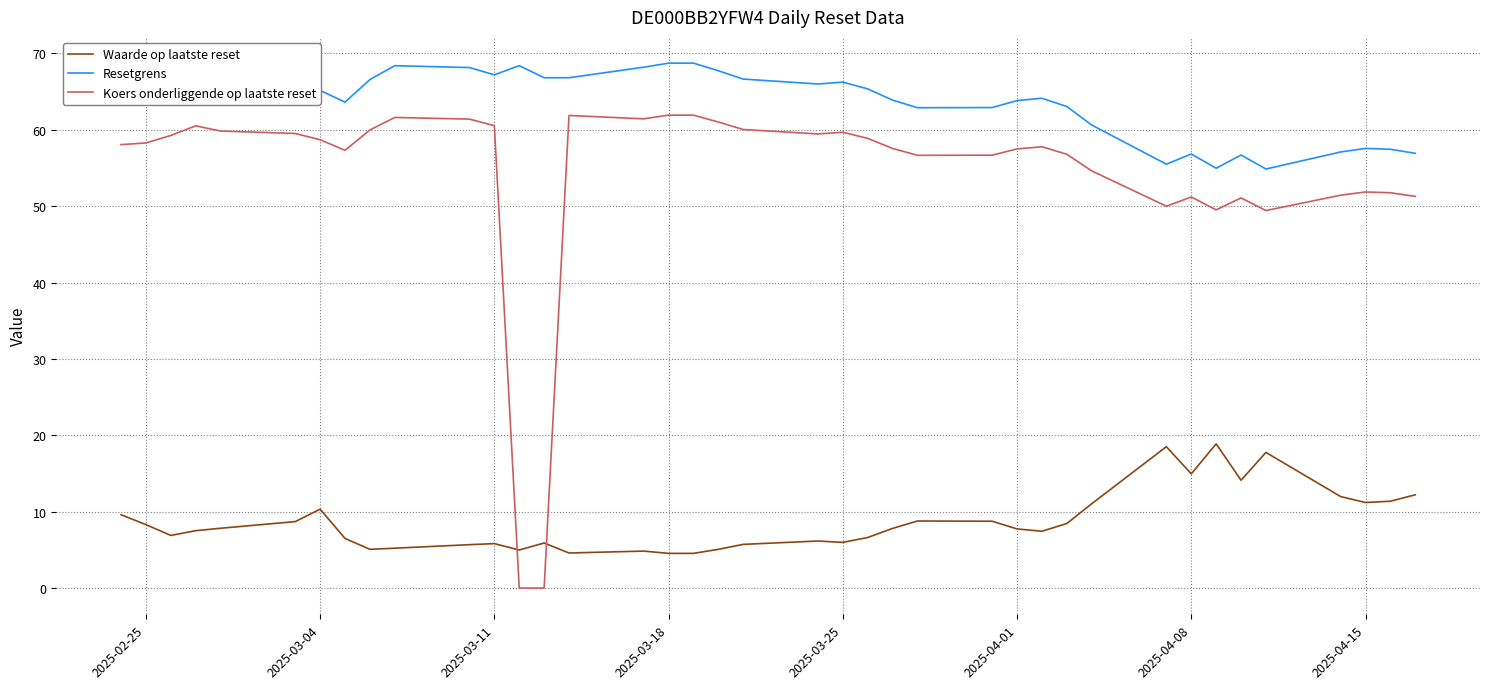

Rank the series by their maximum value, from lowest to highest.

Waarde op laatste reset, Koers onderliggende op laatste reset, Resetgrens